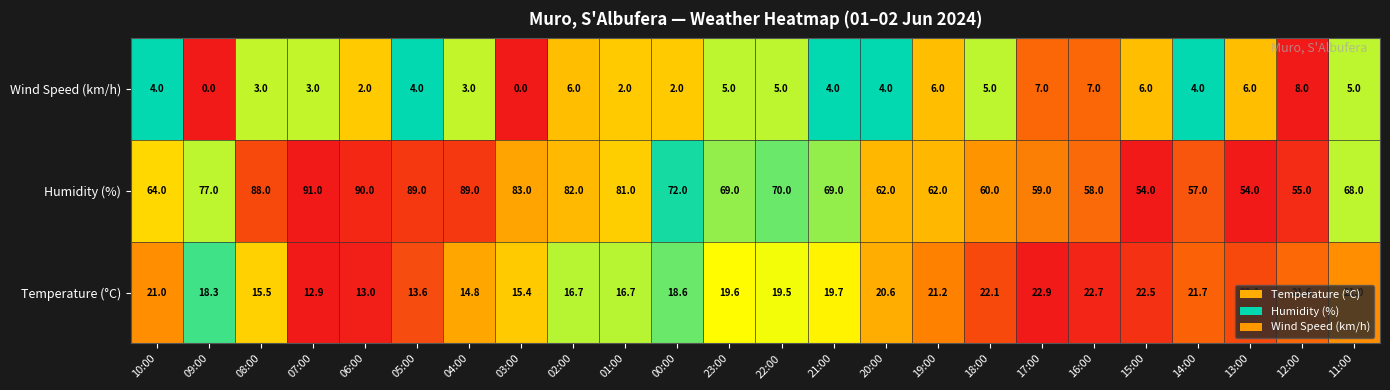

Between 00:00 and 10:00, which is larger?

10:00